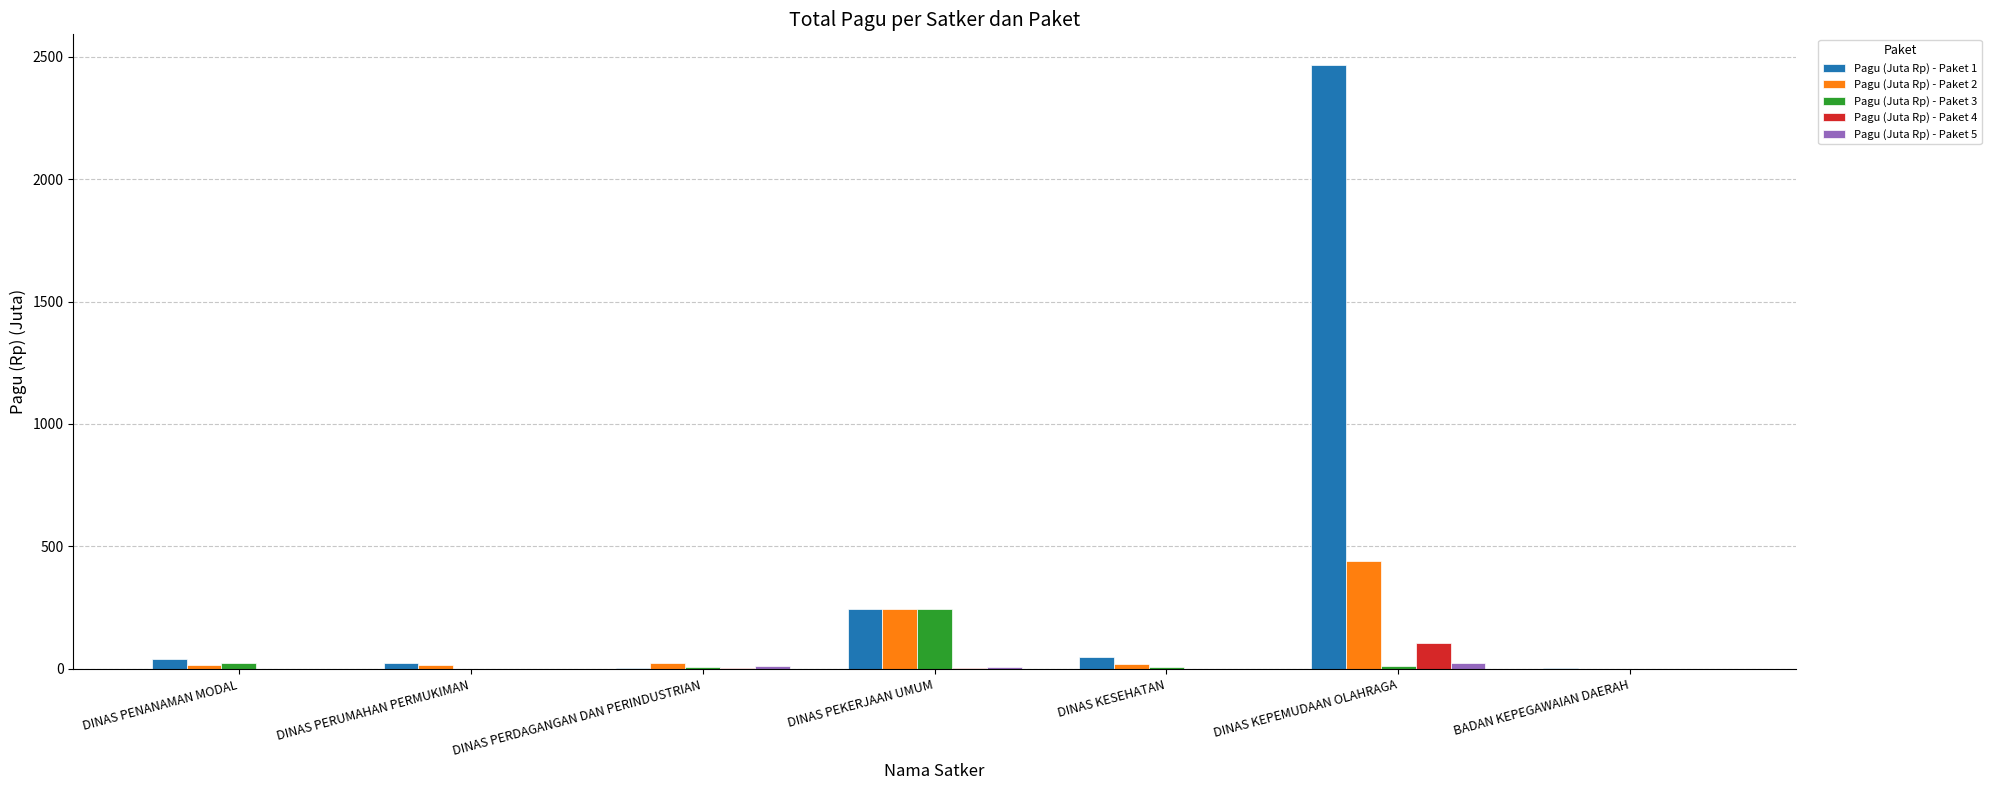

Which category has the highest value in the Pagu (Juta Rp) - Paket 2 series?

DINAS KEPEMUDAAN OLAHRAGA